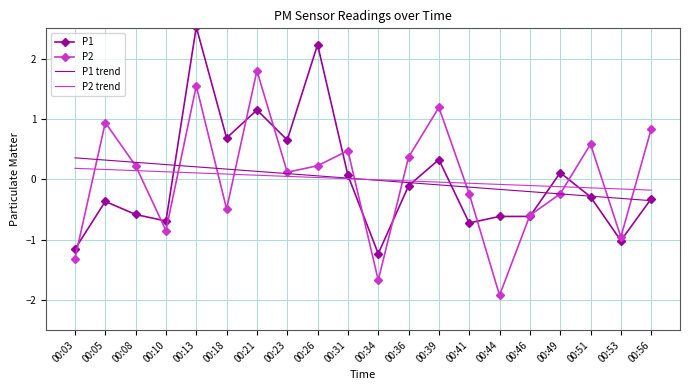

Rank the series at 00:39 from highest to lowest value.

P2, P1, P2 trend, P1 trend